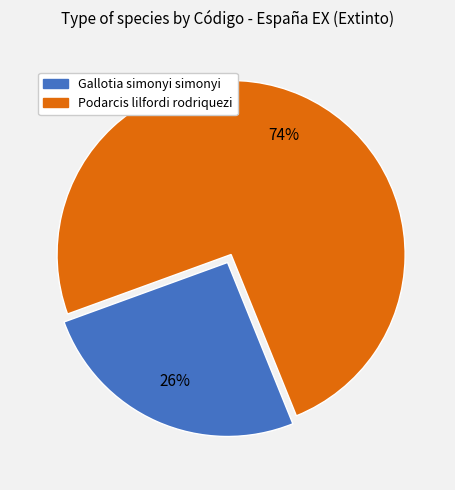

Does Gallotia simonyi simonyi account for over 50% of the chart?

No